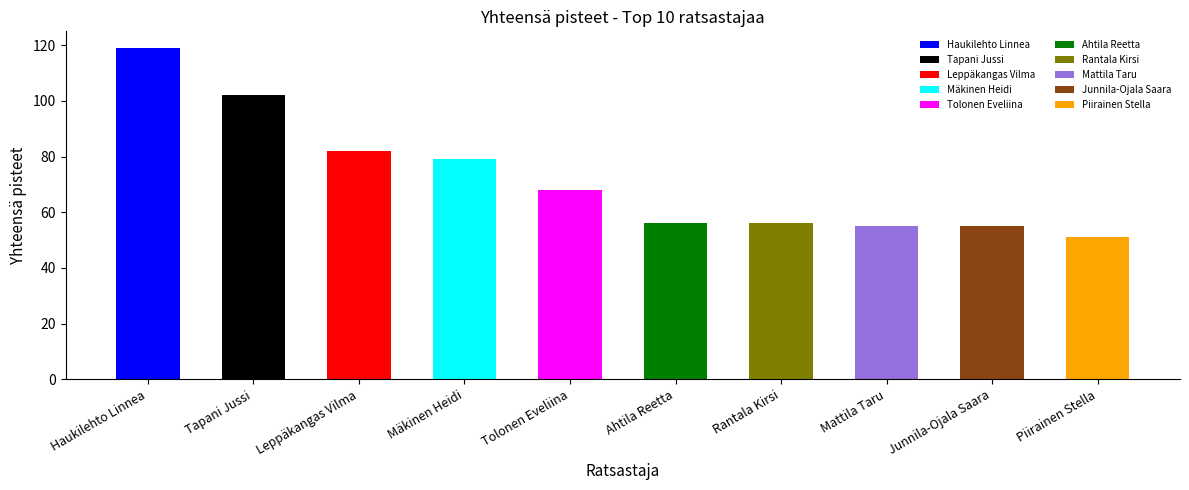

Approximately how many times larger is the value at Haukilehto Linnea compared to Rantala Kirsi?

2.1